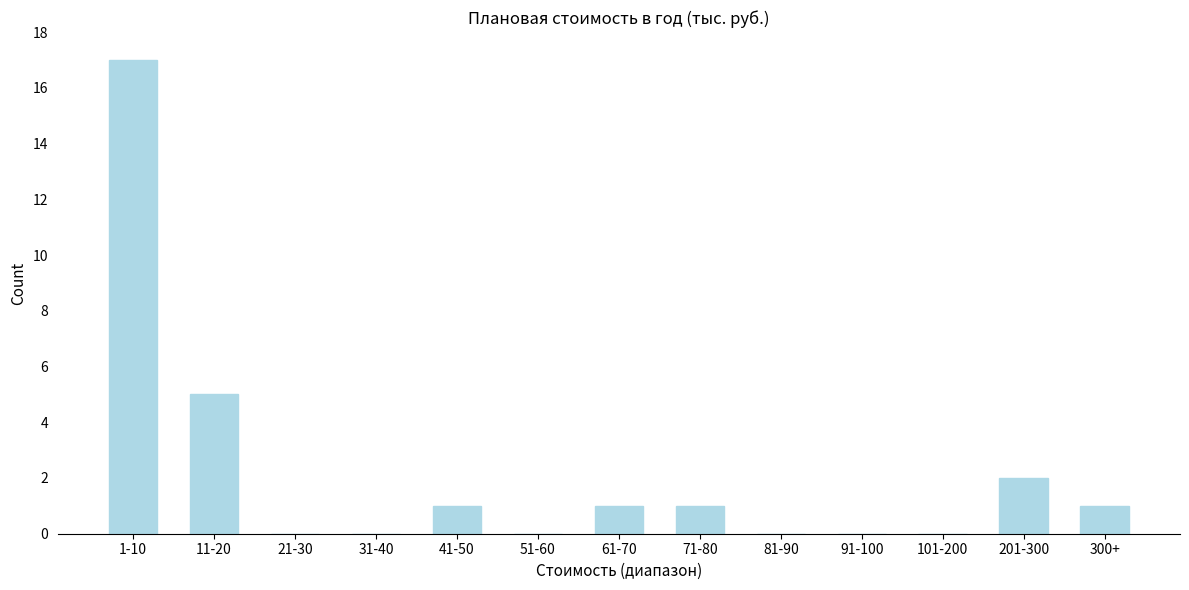

Reading left to right, what are all the values shown in this chart?

1-10=17	11-20=5	21-30=0	31-40=0	41-50=1	51-60=0	61-70=1	71-80=1	81-90=0	91-100=0	101-200=0	201-300=2	300+=1